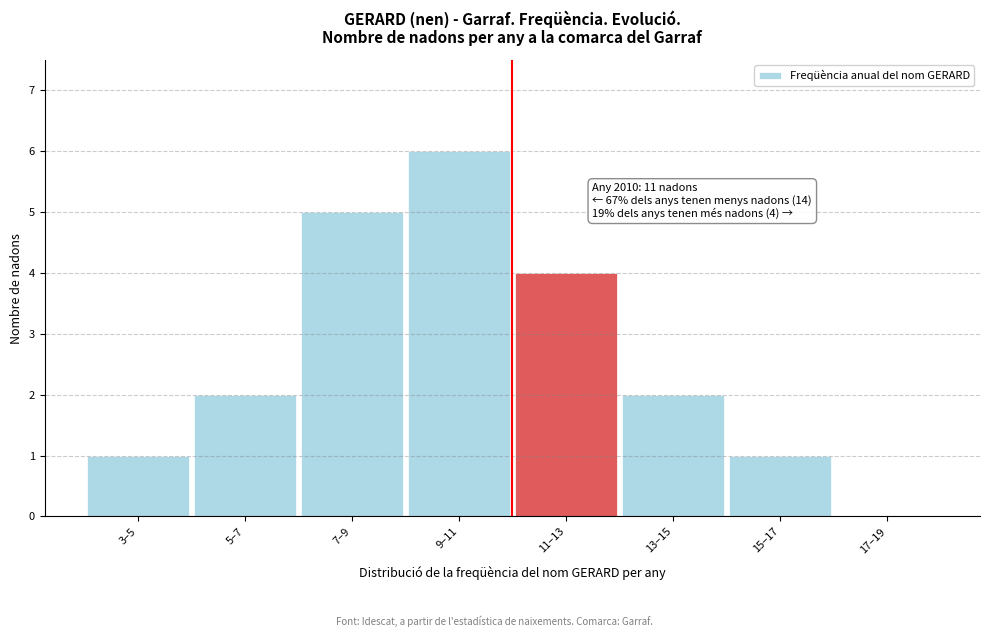

Reading left to right, transcribe all the data shown in this chart.

3–5=1	5–7=2	7–9=5	9–11=6	11–13=4	13–15=2	15–17=1	17–19=0